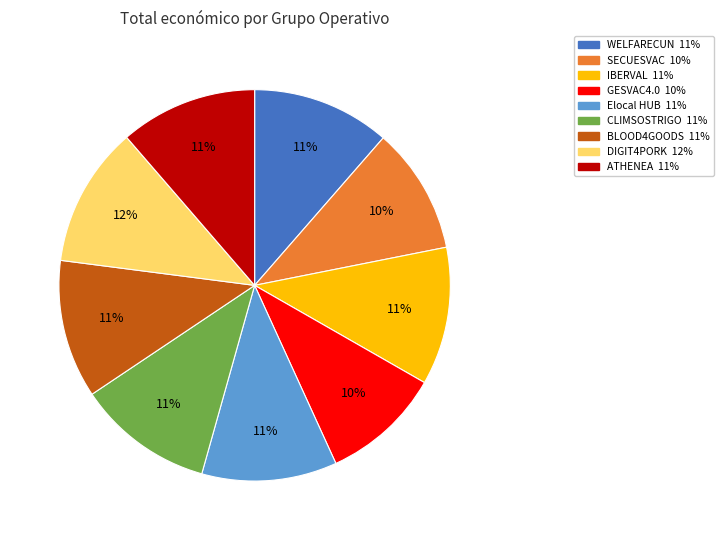

Is there a majority slice in this chart?

No